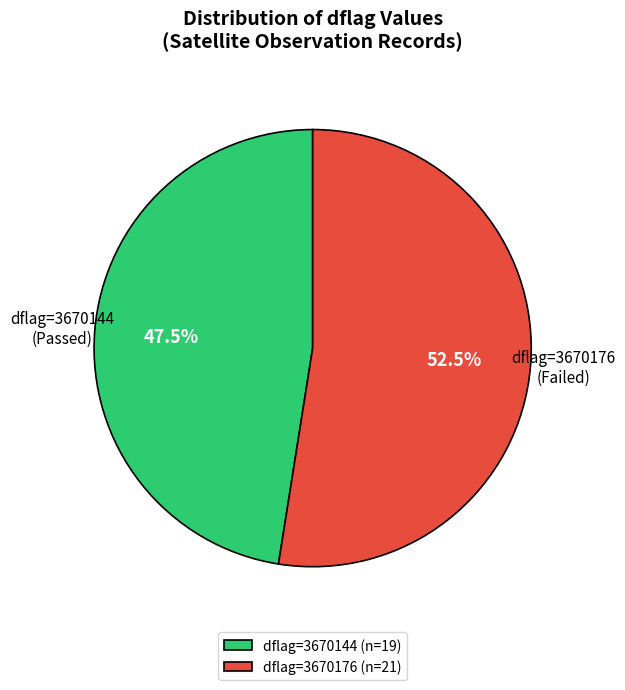

Does dflag=3670176 represent more than half of the total?

Yes